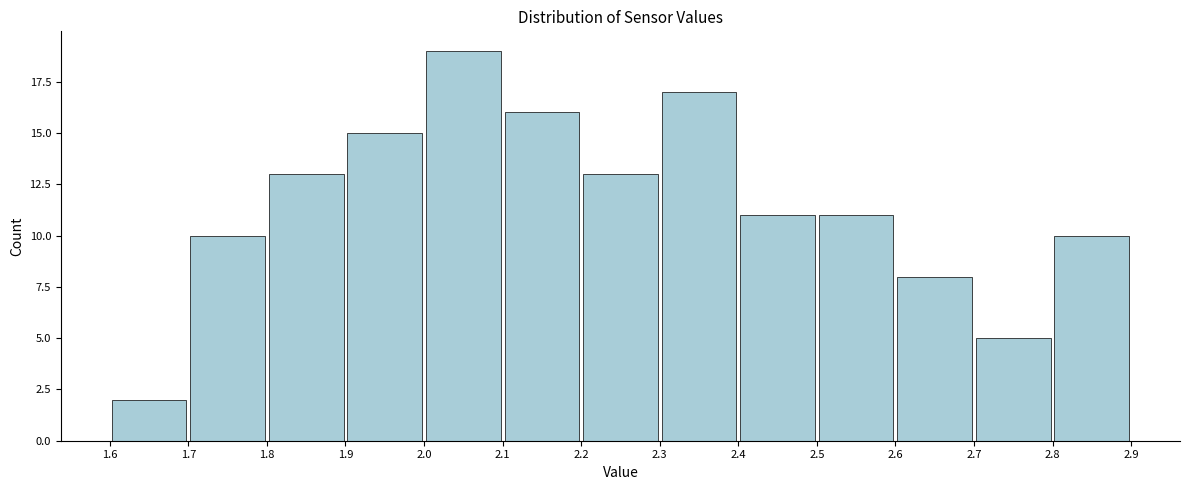

Reading left to right, transcribe this chart: for each bar, give the range it covers on the x-axis and its height. The values are not printed on the chart, so give them approximately, as read against the axis.

1.6 to 1.7: 2
1.7 to 1.8: 10
1.8 to 1.9: 13
1.9 to 2.0: 15
2.0 to 2.1: 19
2.1 to 2.2: 16
2.2 to 2.3: 13
2.3 to 2.4: 17
2.4 to 2.5: 11
2.5 to 2.6: 11
2.6 to 2.7: 8
2.7 to 2.8: 5
2.8 to 2.9: 10